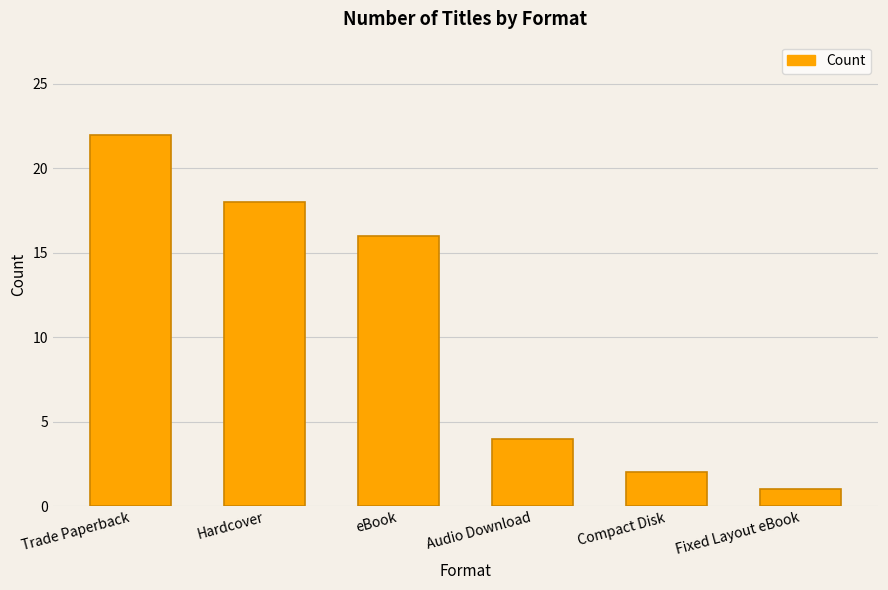

How many categories are shown in the chart?

6